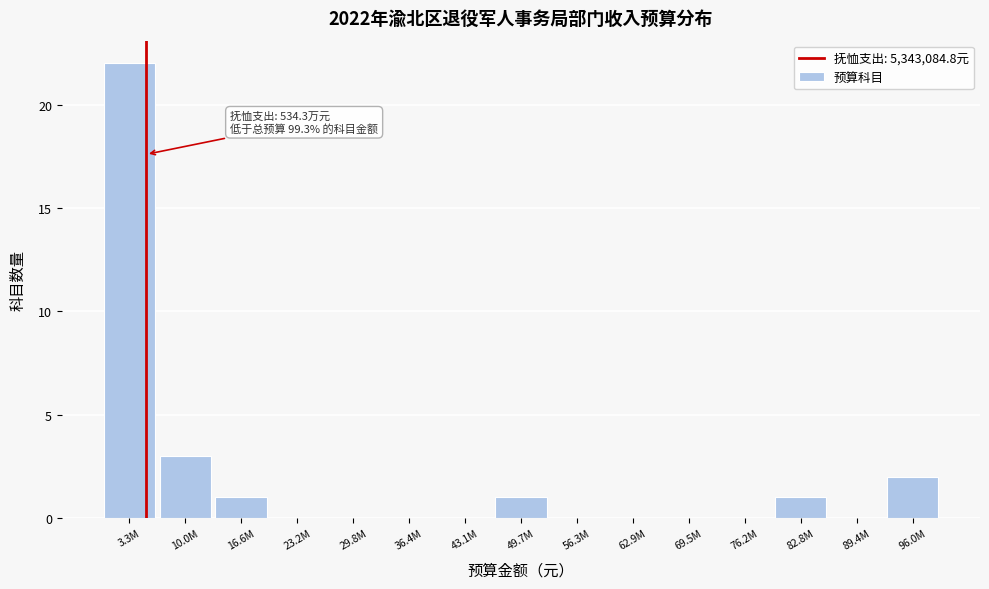

The value at 3.3M is 6. True or false?

False